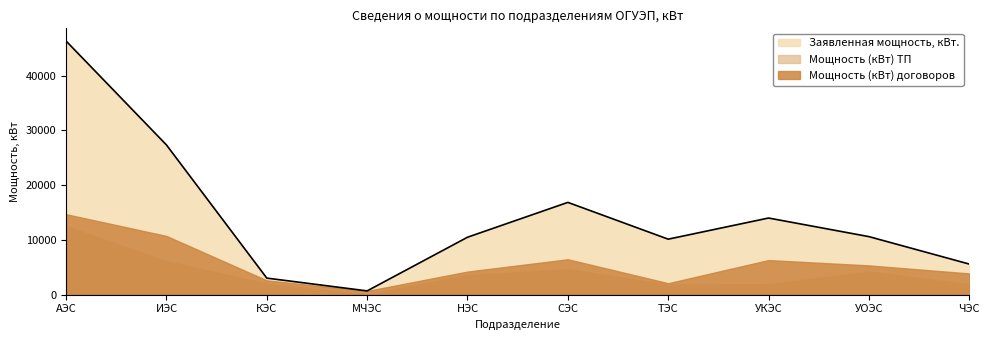

Read the Заявленная мощность, кВт. value at УОЭС.

10596.8